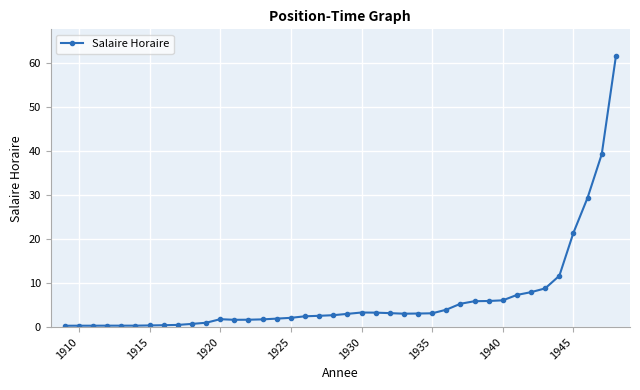

What is the sum of all values?

260.9